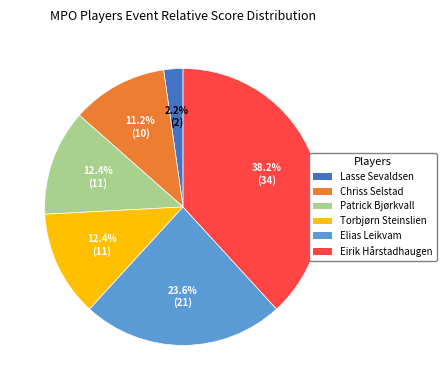

Which has a higher value, Elias Leikvam or Lasse Sevaldsen?

Elias Leikvam